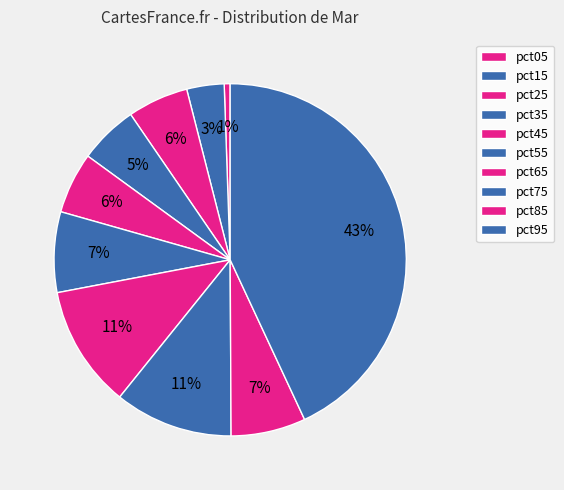

How many segments does this pie chart have?

10